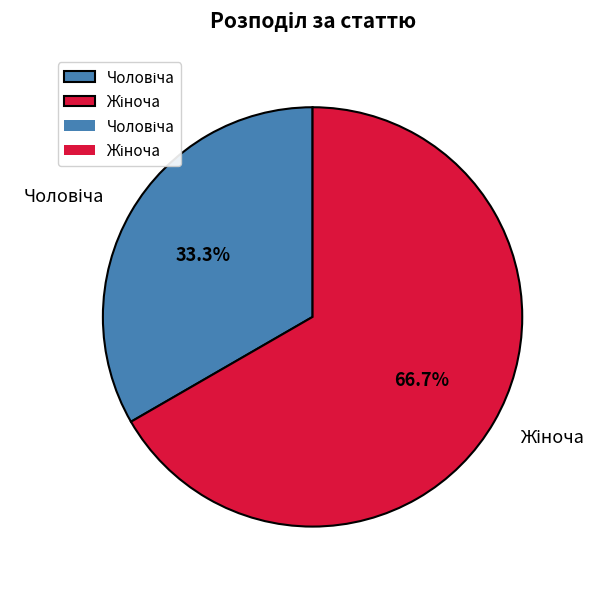

Is there any slice that represents more than half of the pie?

Yes